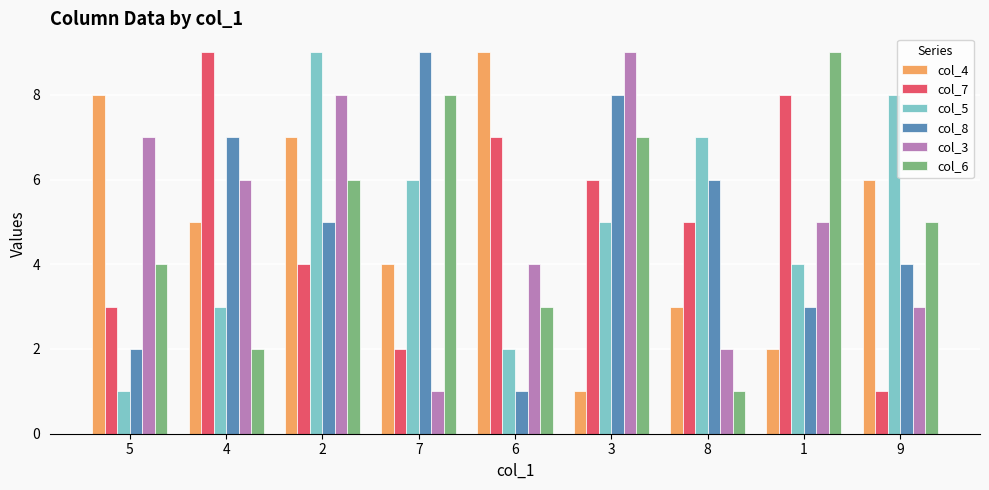

True or false: col_6 has a value of 4 at 5.

True